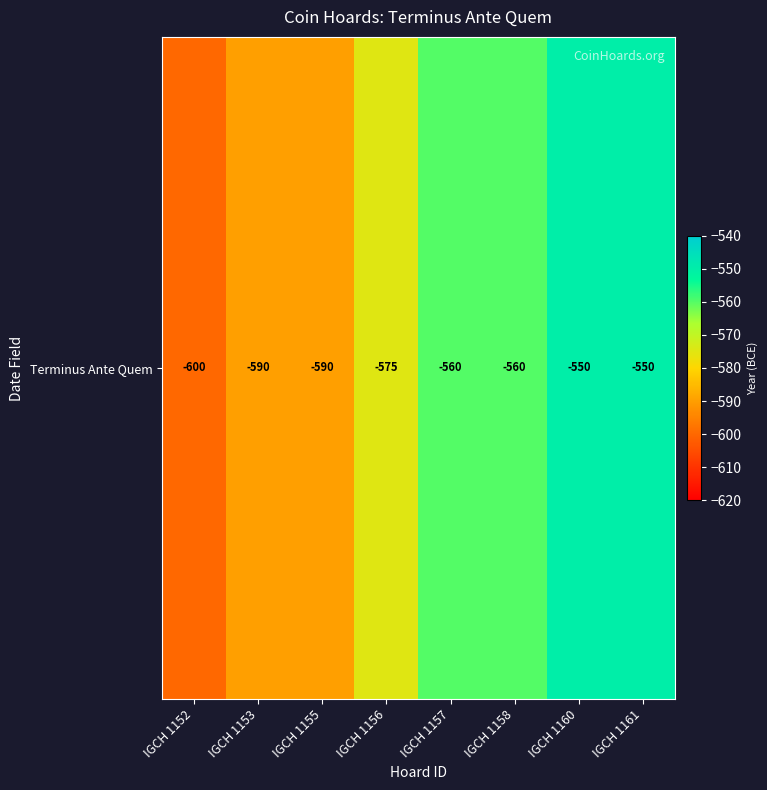

What is the approximate value at IGCH 1160, to the nearest 5?

-550